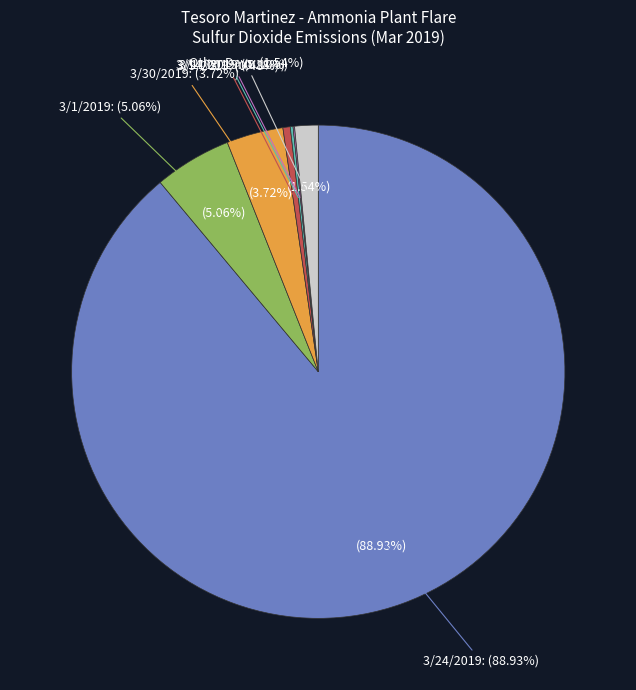

Count the number of slices in the pie.

31